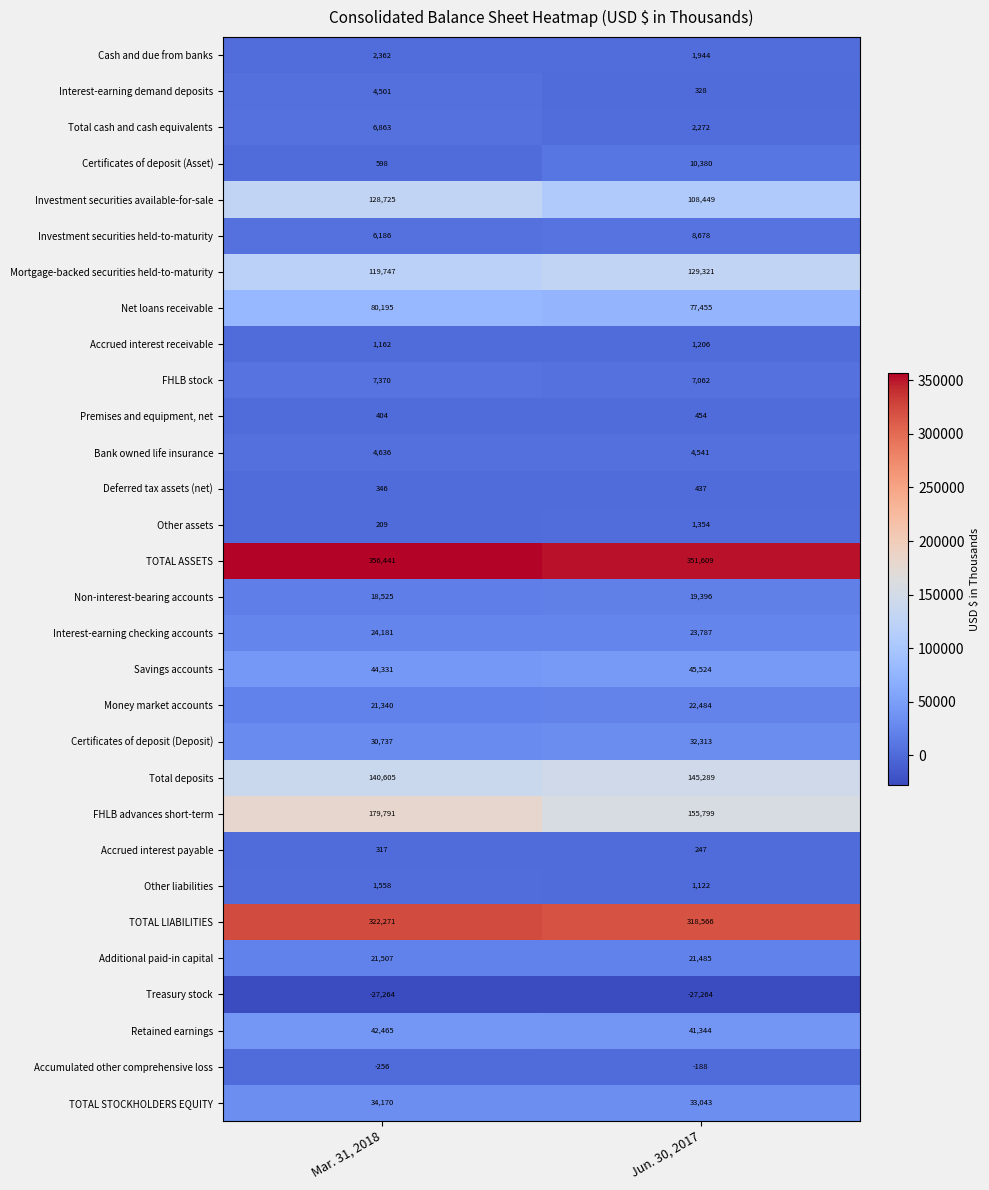

The Additional paid-in capital series shows 38693 at Mar. 31, 2018. True or false?

False